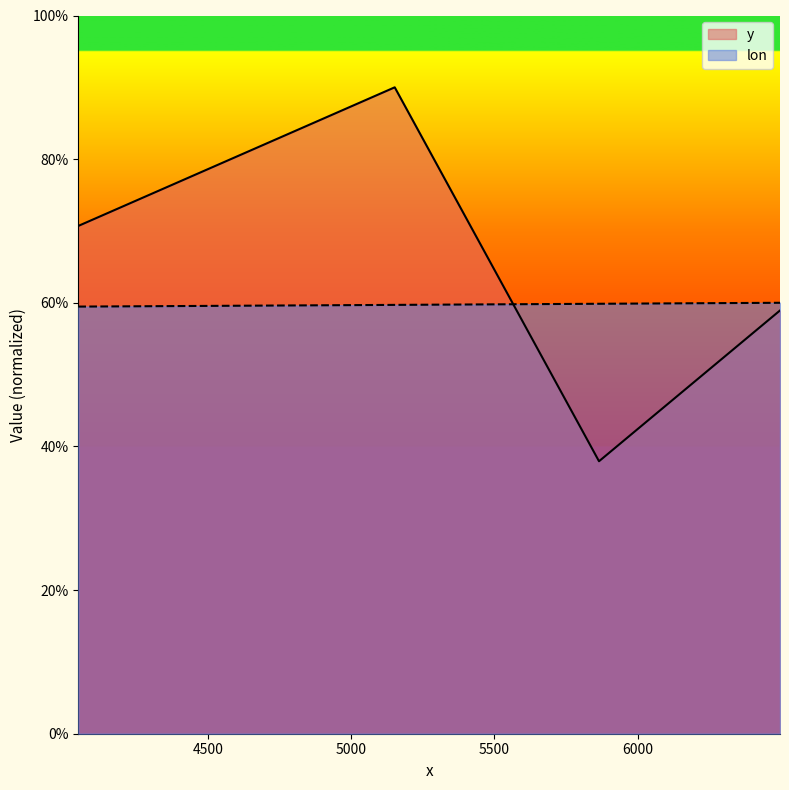

The value of y at 6497.0328151978 is 58.9. True or false?

True